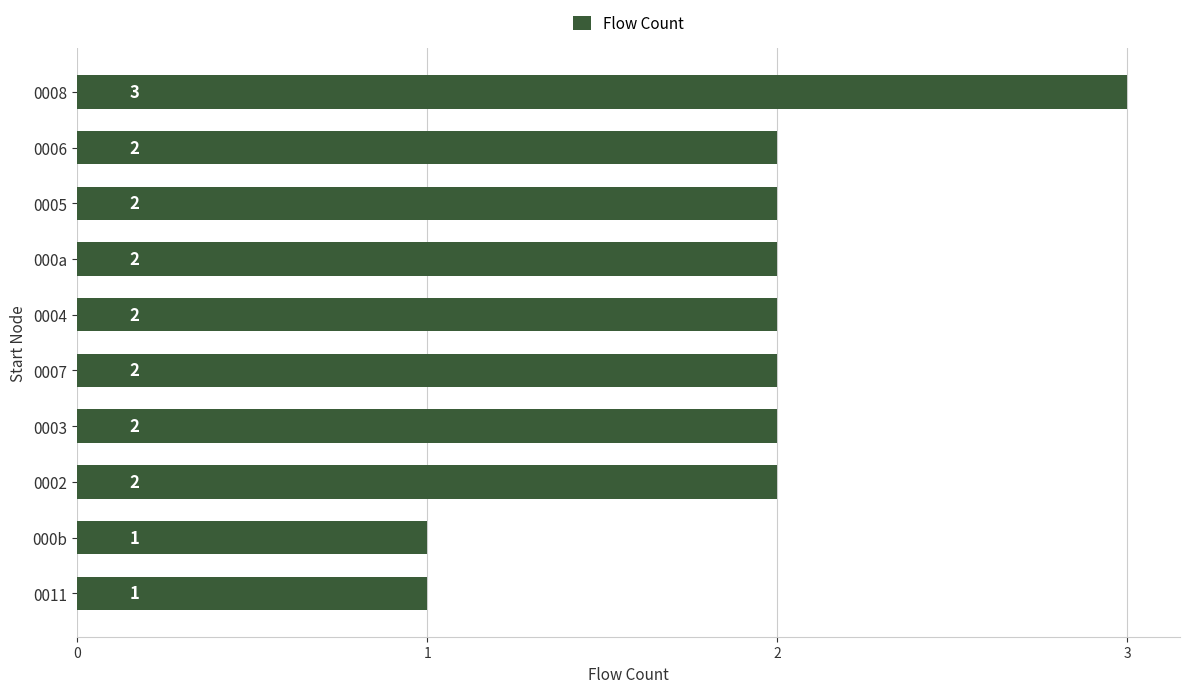

What is the sum of all values?

19